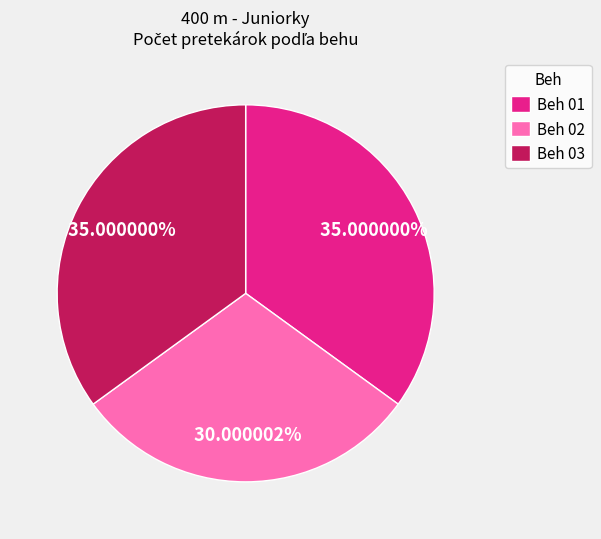

Does Beh 01 account for over 50% of the chart?

No